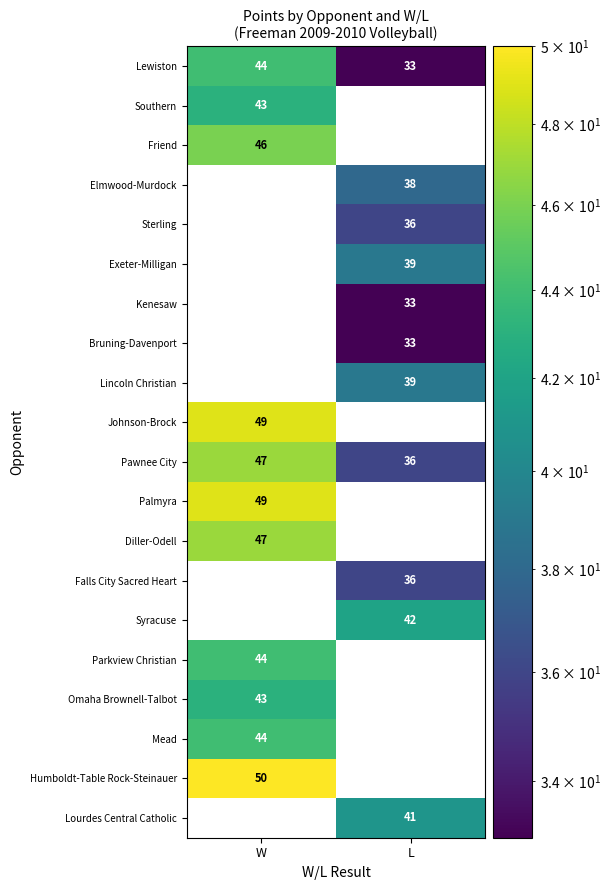

What is the difference between the Lewiston values at L and W?

11